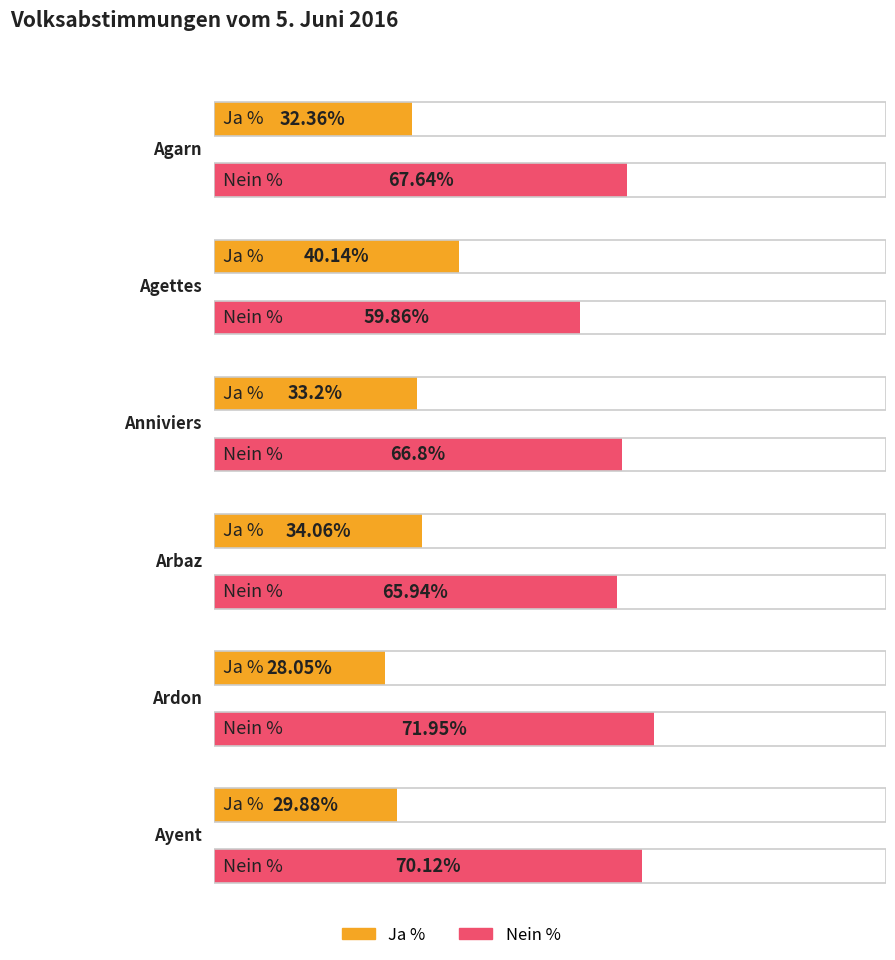

Where is Nein % nearest to the value 65?

Arbaz